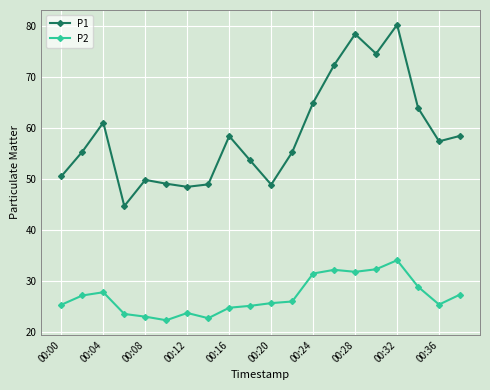

What is the value of the P1 point at the 9th from the left?

58.4